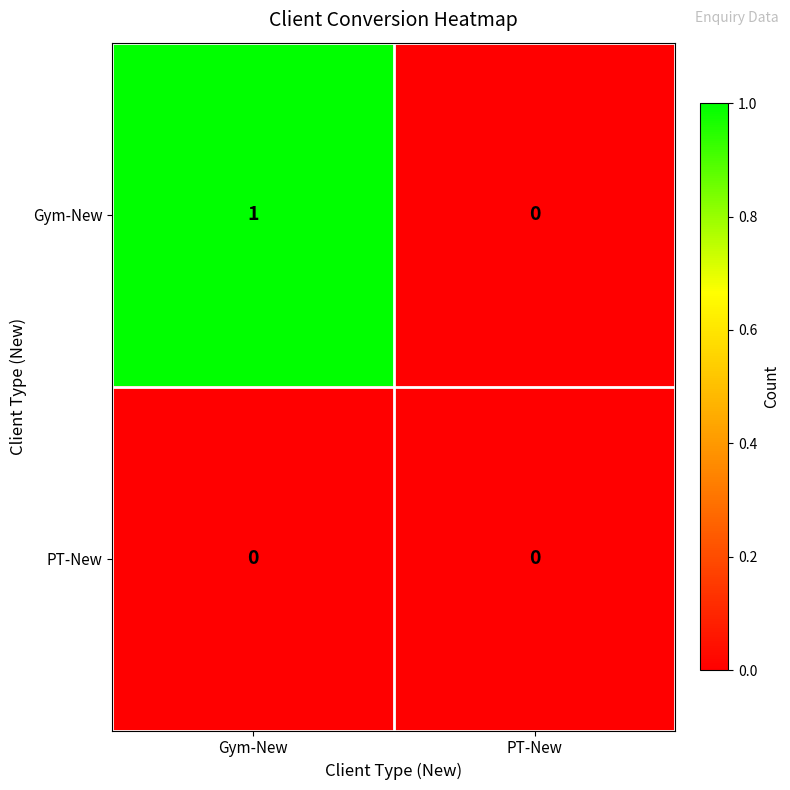

Which series has the largest total across all categories?

Gym-New